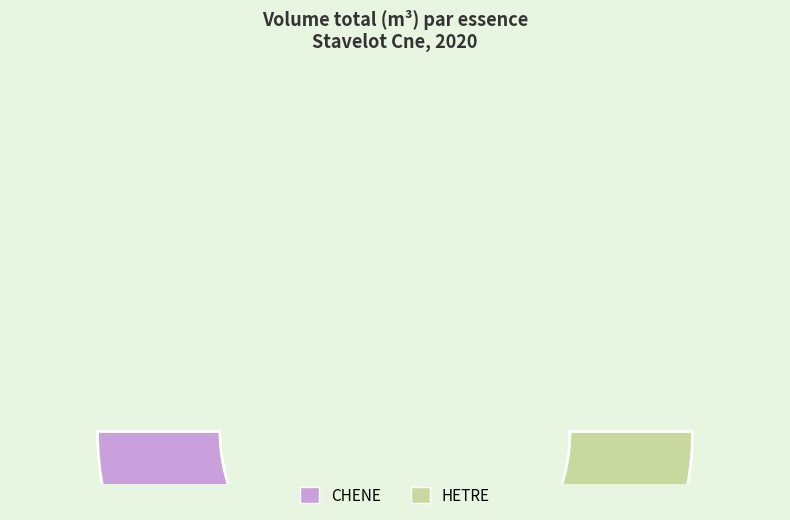

Between HETRE and CHENE, which is larger?

HETRE